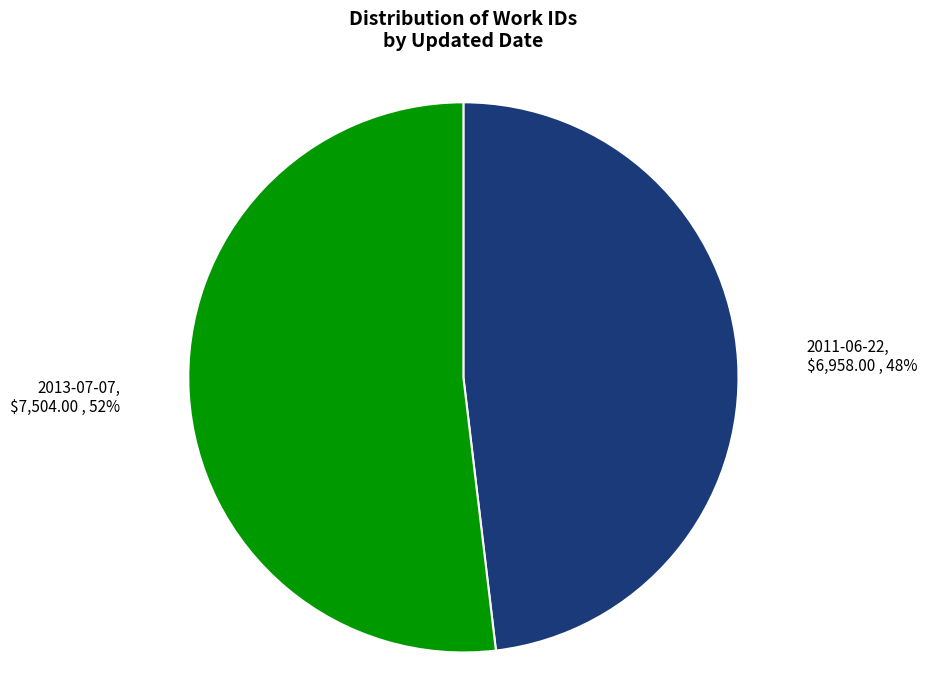

Does 2011-06-22 account for over 50% of the chart?

No